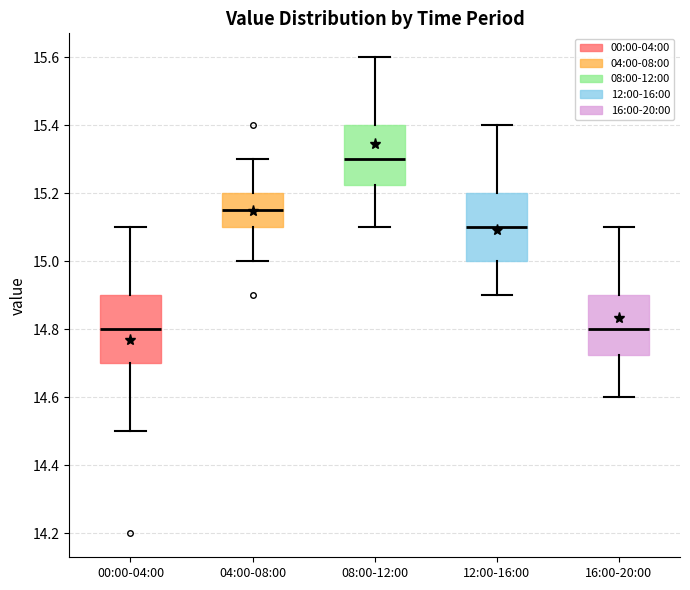

Reading left to right, transcribe this box plot: for each box, give where its median line is, the range the box spans, and where its two whiskers end, as read against the y-axis. The values are not printed on the chart, so give them approximately, as read against the axis.

00:00-04:00: median 14.80, box 14.70 to 14.90, whiskers 14.50 to 15.10
04:00-08:00: median 15.16, box 15.10 to 15.20, whiskers 15.00 to 15.30
08:00-12:00: median 15.30, box 15.22 to 15.40, whiskers 15.10 to 15.60
12:00-16:00: median 15.10, box 15.00 to 15.20, whiskers 14.90 to 15.40
16:00-20:00: median 14.80, box 14.72 to 14.90, whiskers 14.60 to 15.10